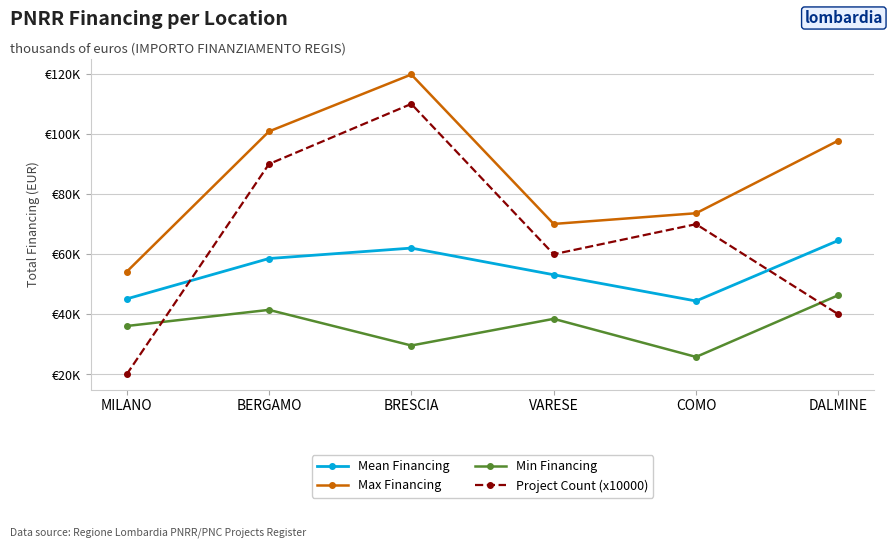

What are all the series names shown in the legend?

Mean Financing, Max Financing, Min Financing, Project Count (x10000)